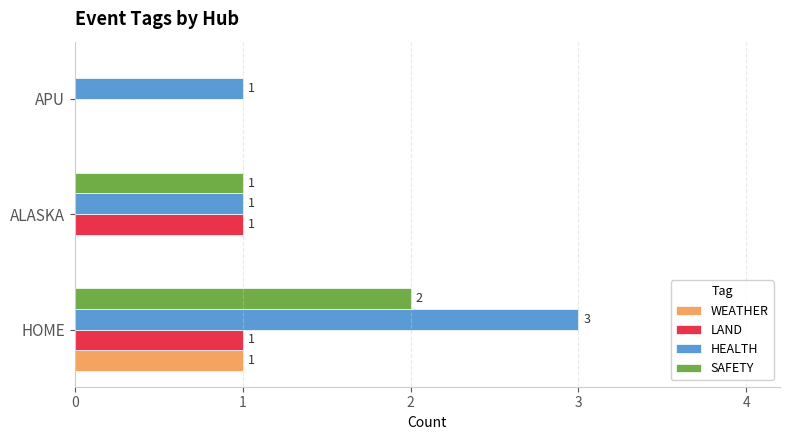

Between HOME and ALASKA, which series saw the biggest shift?

HEALTH